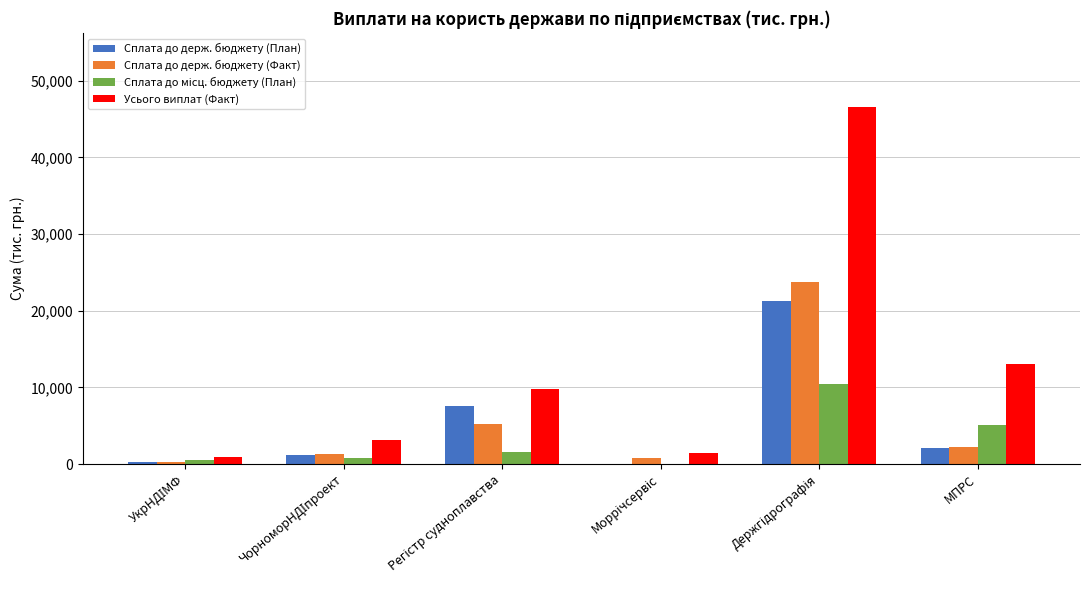

Which series has the largest total across all categories?

Усього виплат (Факт)